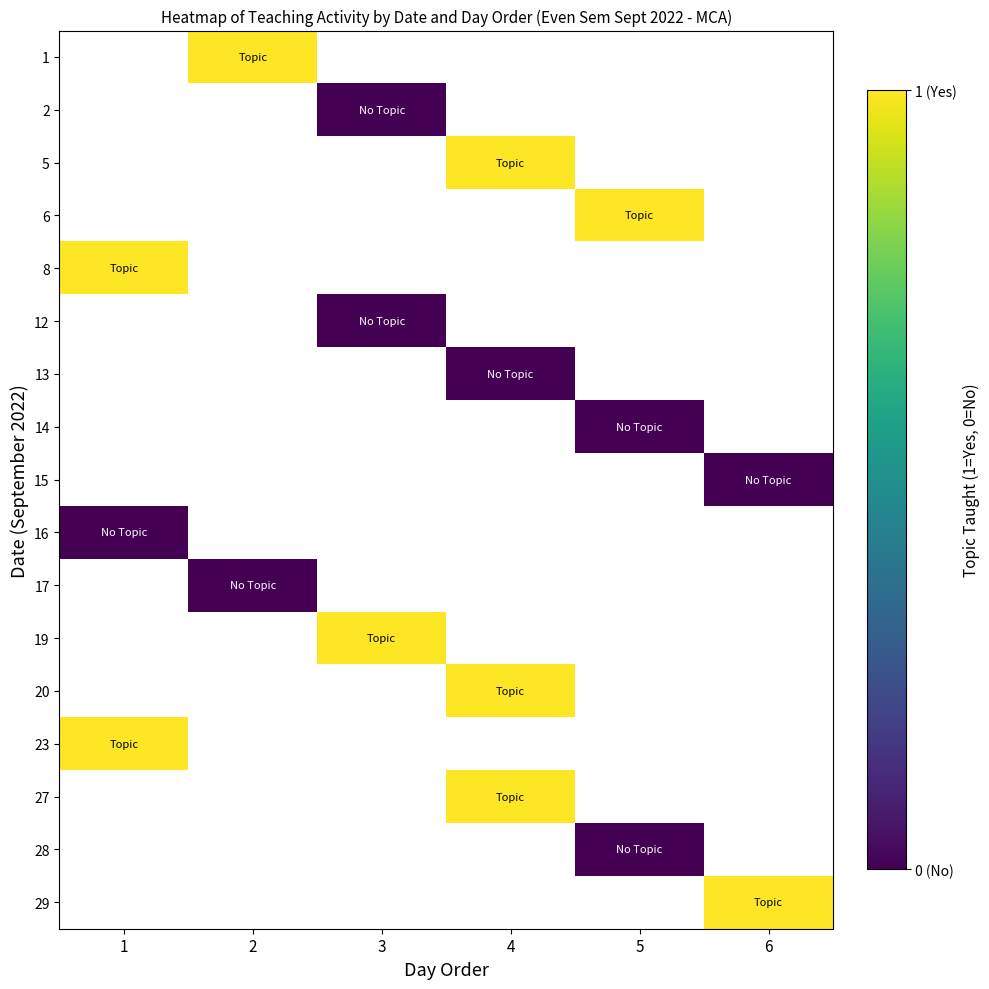

Count the number of data series in this chart.

17